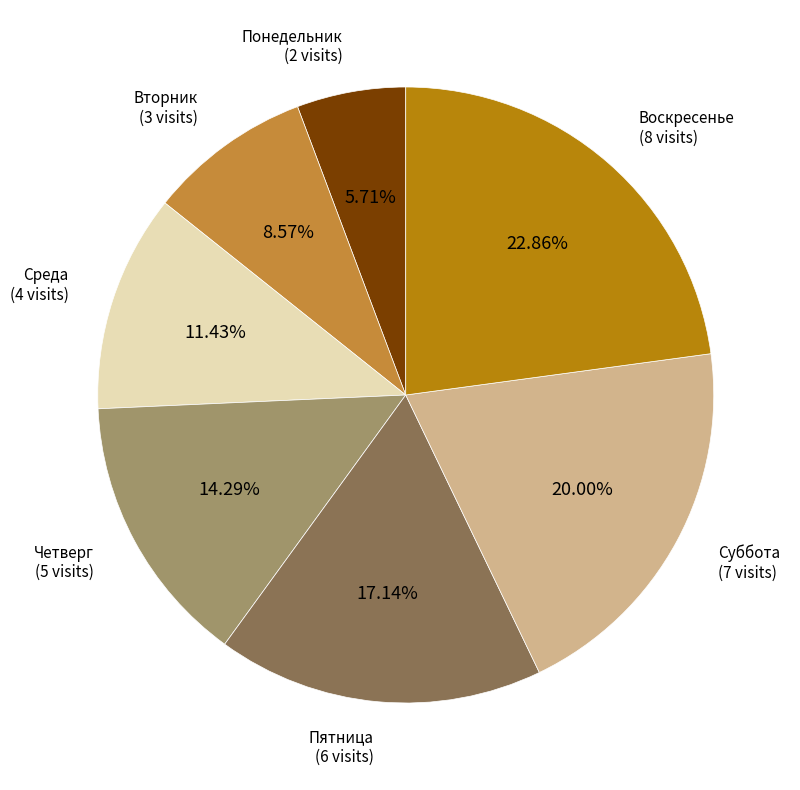

Is there a majority slice in this chart?

No